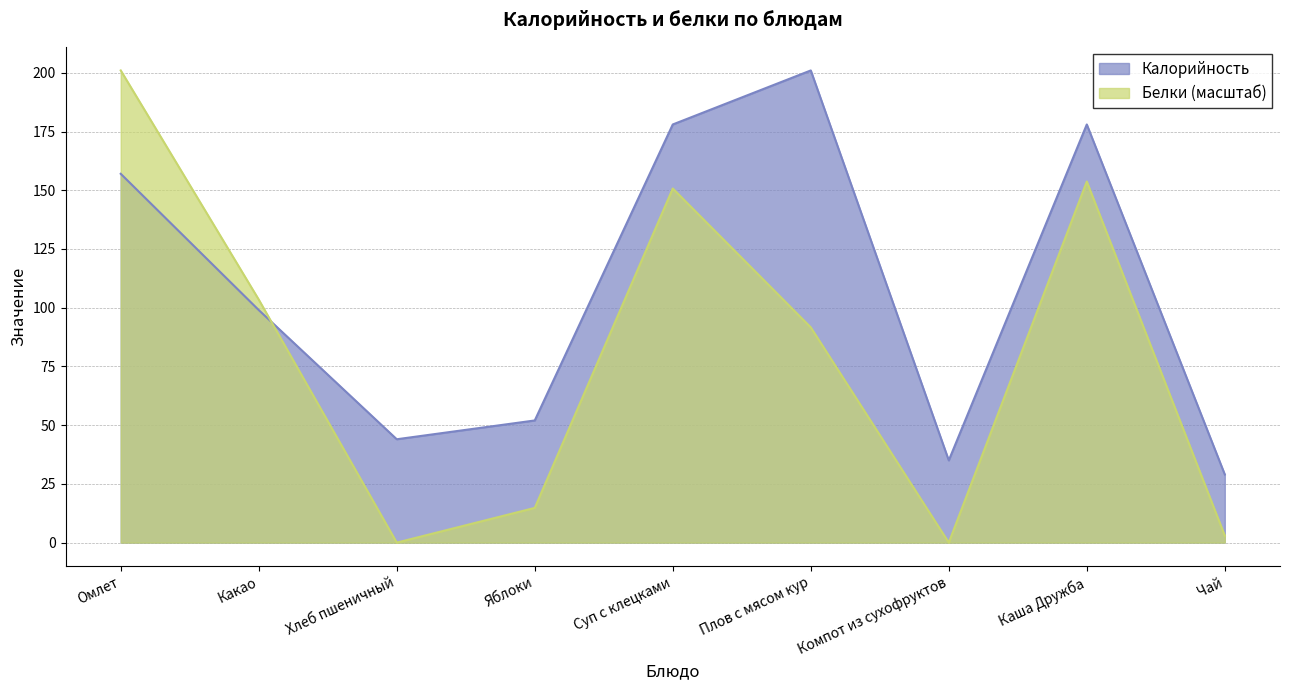

Where is the first local minimum for Калорийность?

Хлеб пшеничный